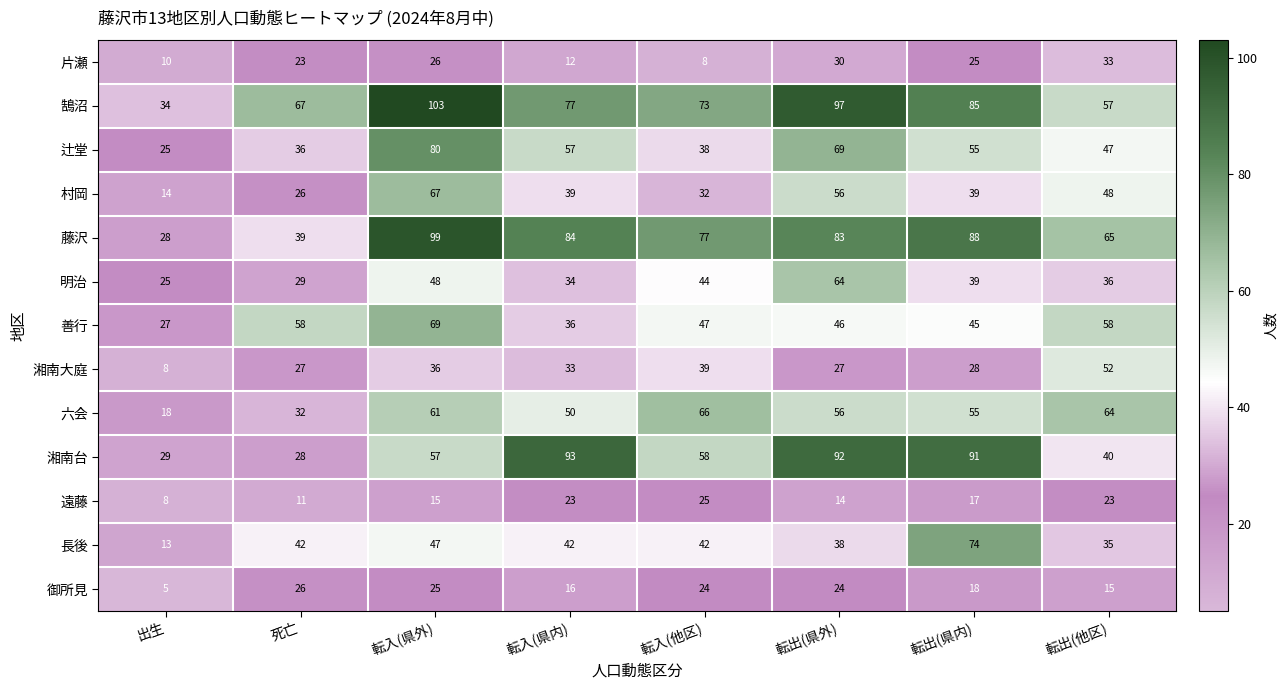

What is the total value across all series at 転入(県内)?

596